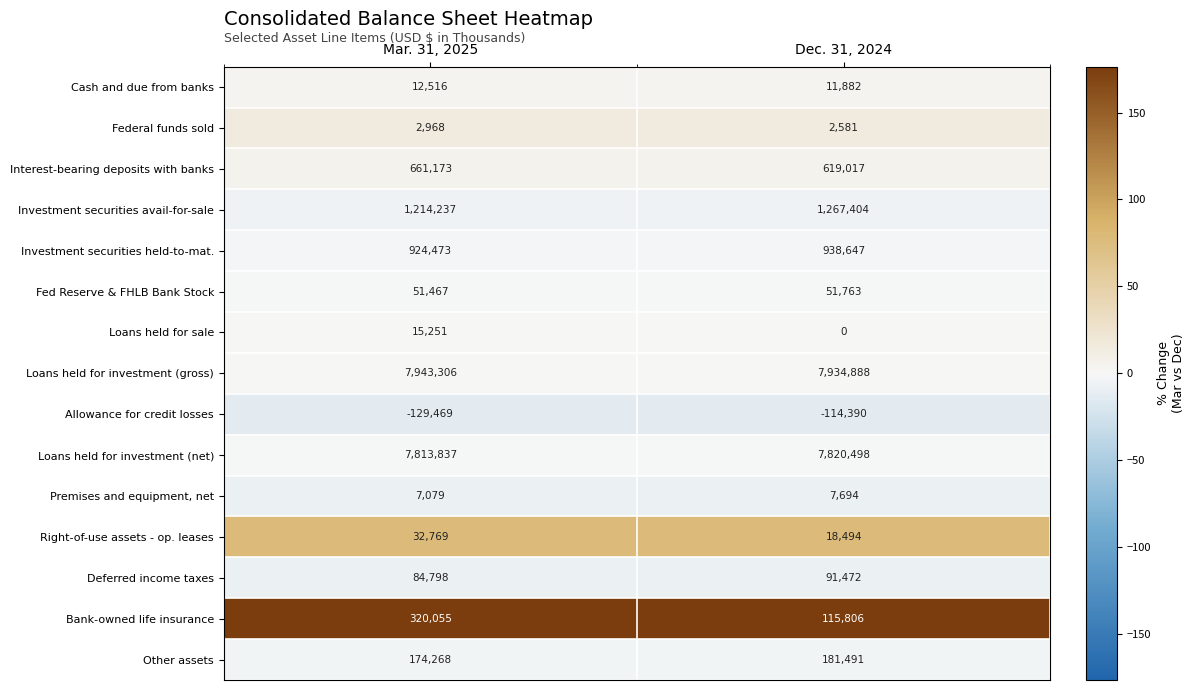

Reading left to right, what are all the values shown in this chart?

Cash and due from banks: Mar. 31, 2025=12516	Dec. 31, 2024=11882
Federal funds sold: Mar. 31, 2025=2968	Dec. 31, 2024=2581
Interest-bearing deposits with banks: Mar. 31, 2025=661173	Dec. 31, 2024=619017
Investment securities avail-for-sale: Mar. 31, 2025=1214237	Dec. 31, 2024=1267404
Investment securities held-to-mat.: Mar. 31, 2025=924473	Dec. 31, 2024=938647
Fed Reserve & FHLB Bank Stock: Mar. 31, 2025=51467	Dec. 31, 2024=51763
Loans held for sale: Mar. 31, 2025=15251	Dec. 31, 2024=0
Loans held for investment (gross): Mar. 31, 2025=7943306	Dec. 31, 2024=7934888
Allowance for credit losses: Mar. 31, 2025=-129469	Dec. 31, 2024=-114390
Loans held for investment (net): Mar. 31, 2025=7813837	Dec. 31, 2024=7820498
Premises and equipment, net: Mar. 31, 2025=7079	Dec. 31, 2024=7694
Right-of-use assets - op. leases: Mar. 31, 2025=32769	Dec. 31, 2024=18494
Deferred income taxes: Mar. 31, 2025=84798	Dec. 31, 2024=91472
Bank-owned life insurance: Mar. 31, 2025=320055	Dec. 31, 2024=115806
Other assets: Mar. 31, 2025=174268	Dec. 31, 2024=181491